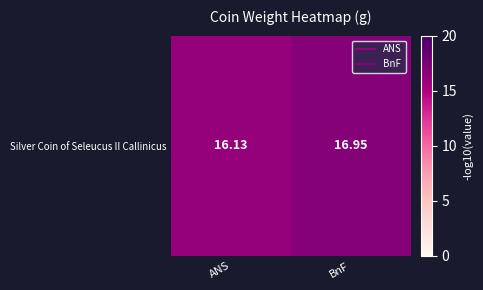

How many series are shown in this chart?

1